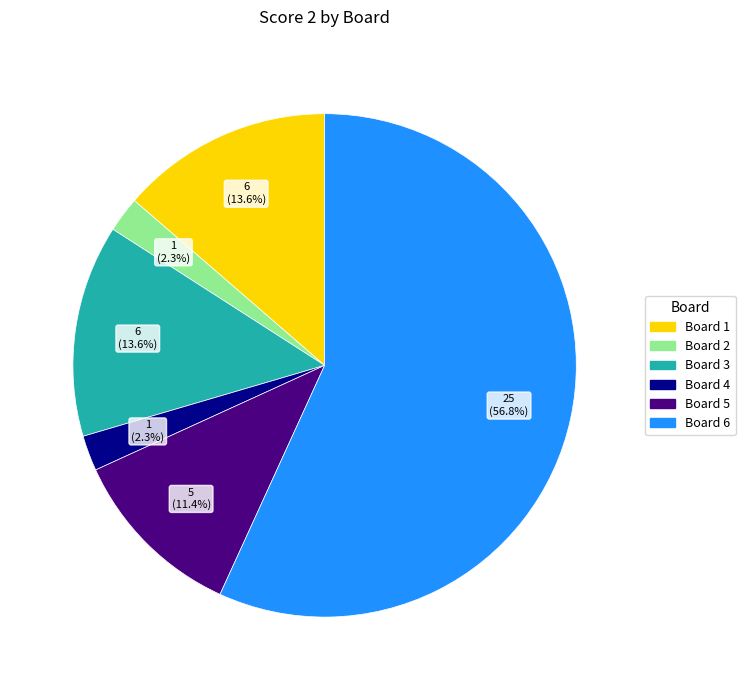

Between Board 5 and Board 3, which is larger?

Board 3